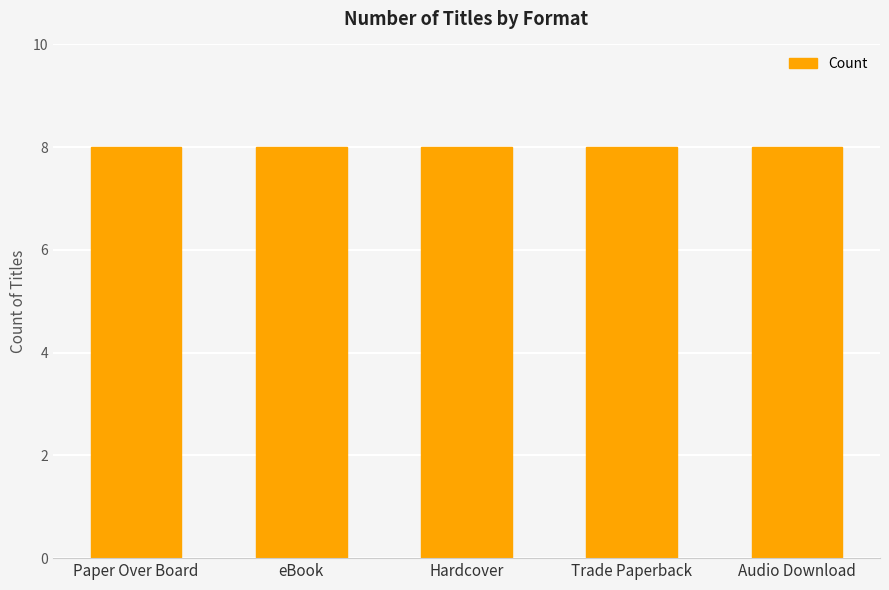

Are the bars horizontal?

No